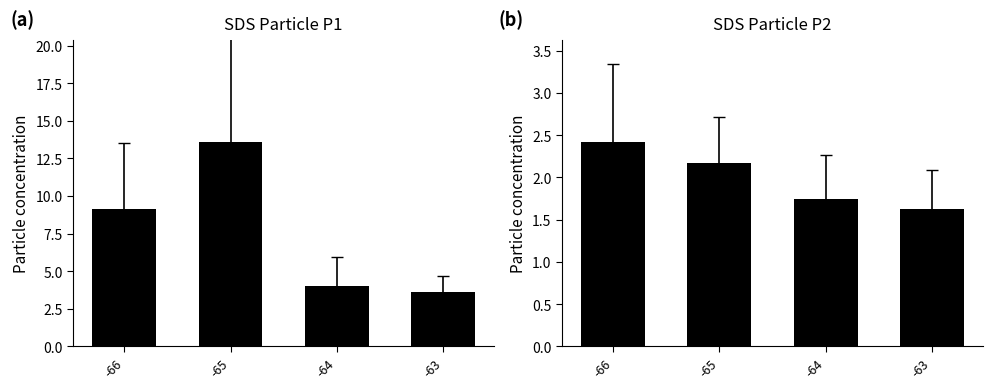

What is the minimum value for SDS_P1?

3.6